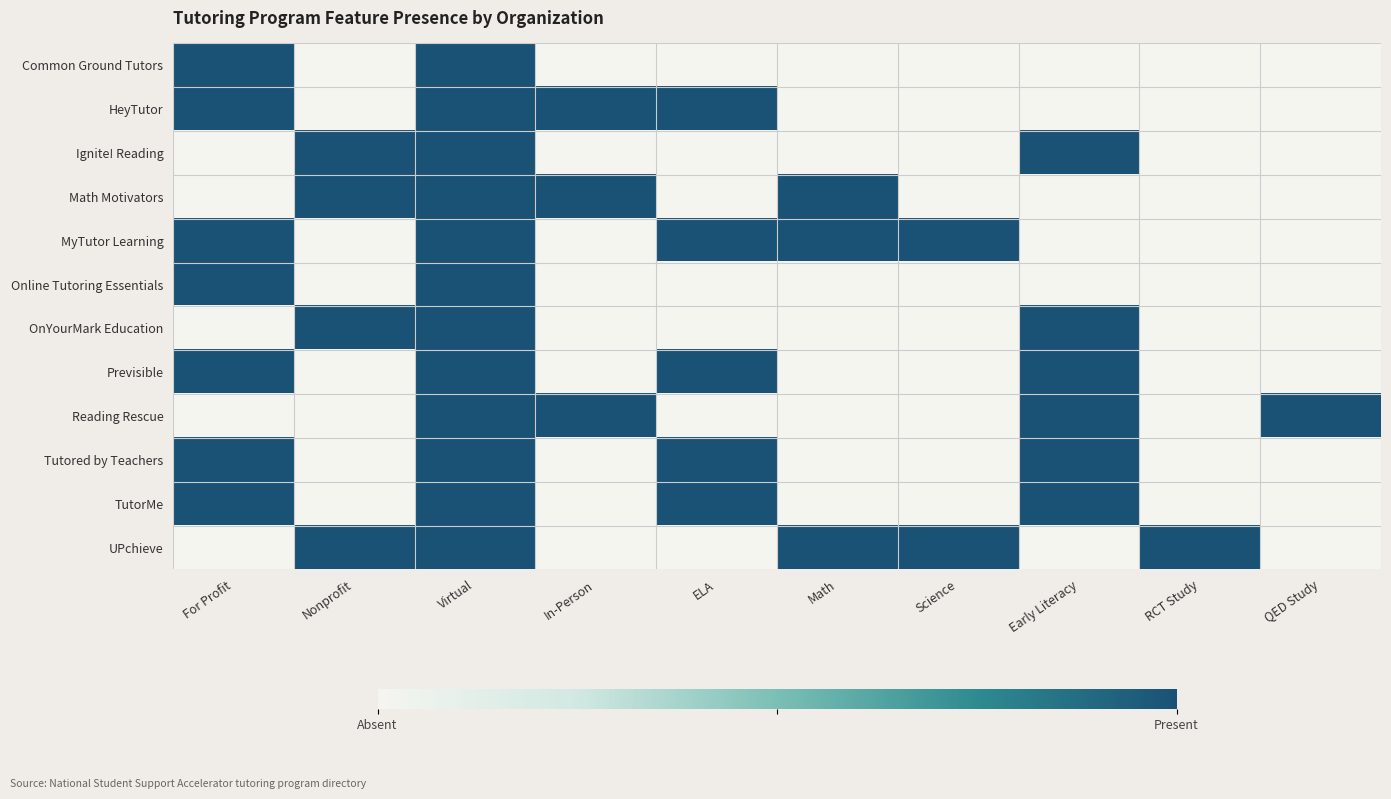

At In-Person, list the series in order from largest to smallest.

HeyTutor, Math Motivators, Reading Rescue, Common Ground Tutors, Ignite! Reading, MyTutor Learning, Online Tutoring Essentials, OnYourMark Education, Previsible, Tutored by Teachers, TutorMe, UPchieve